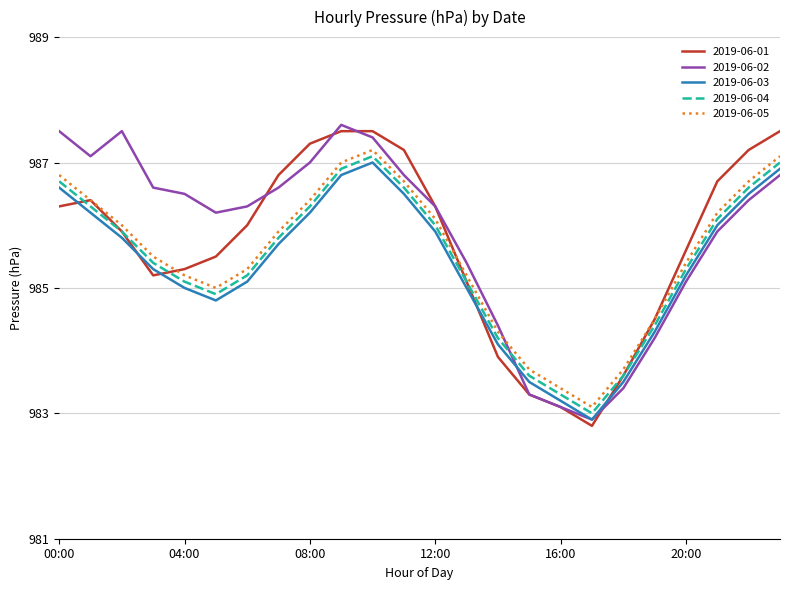

True or false: 2019-06-03 and 2019-06-02 cross at least once.

True